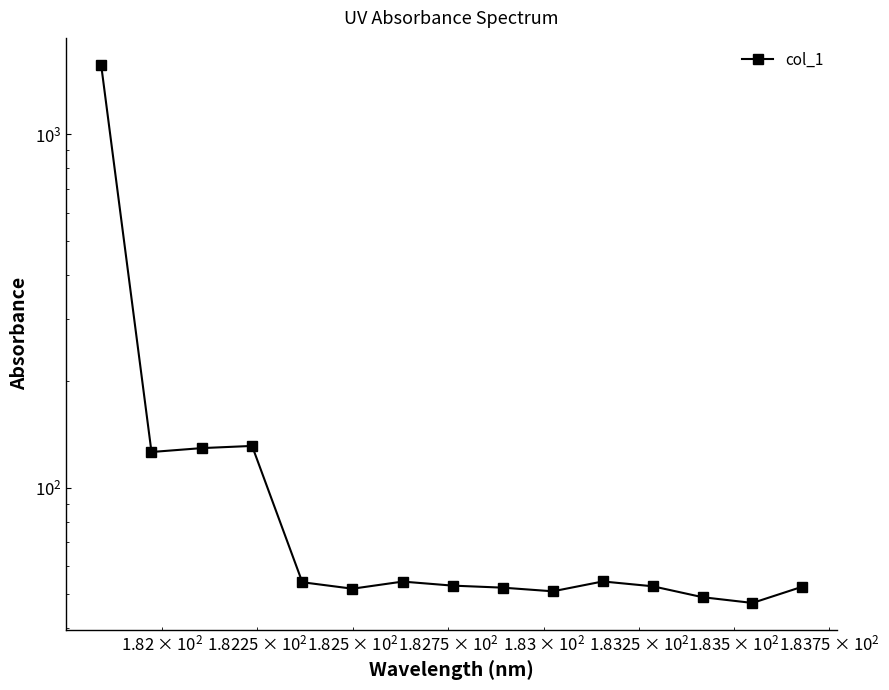

True or false: the data has more than 2 interior local peaks.

True